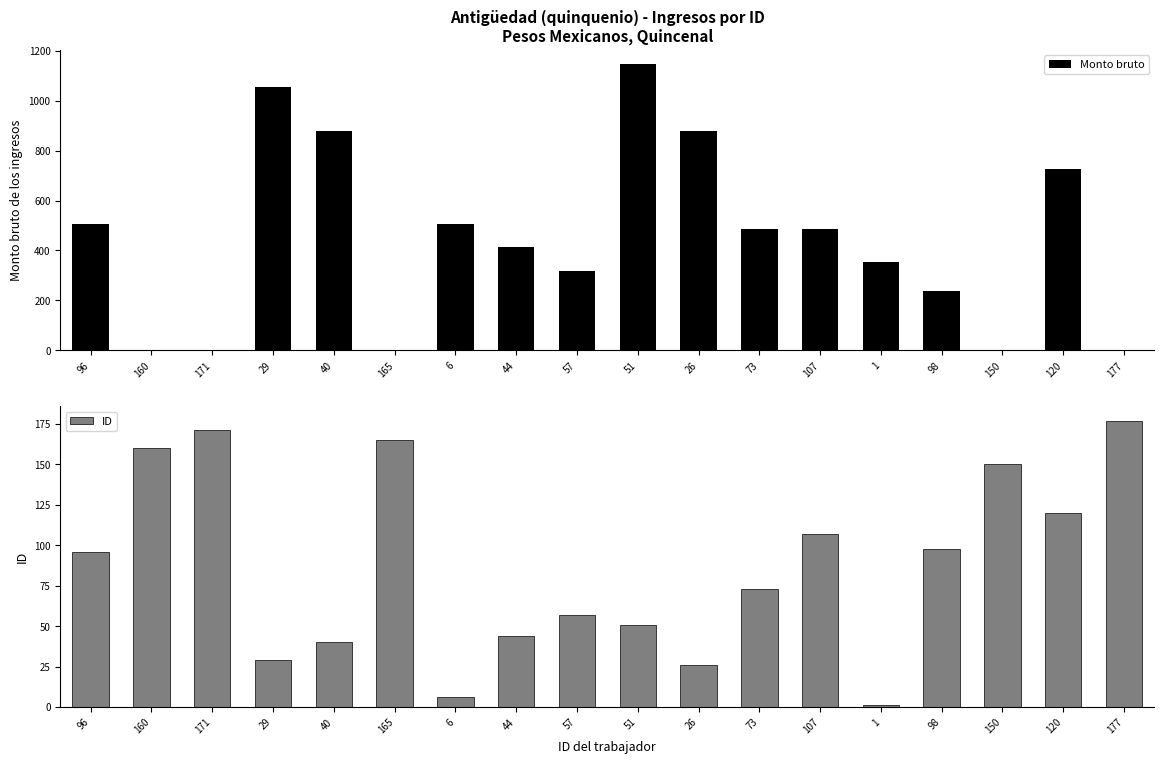

List the series in order of their peak value, highest first.

Monto bruto, ID